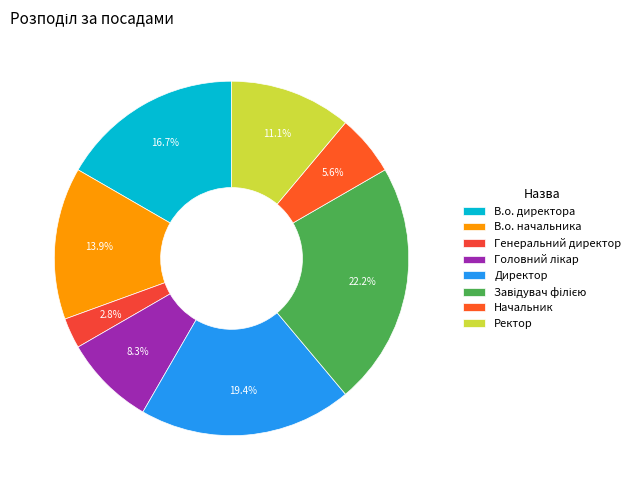

Does В.о. начальника account for over 50% of the chart?

No